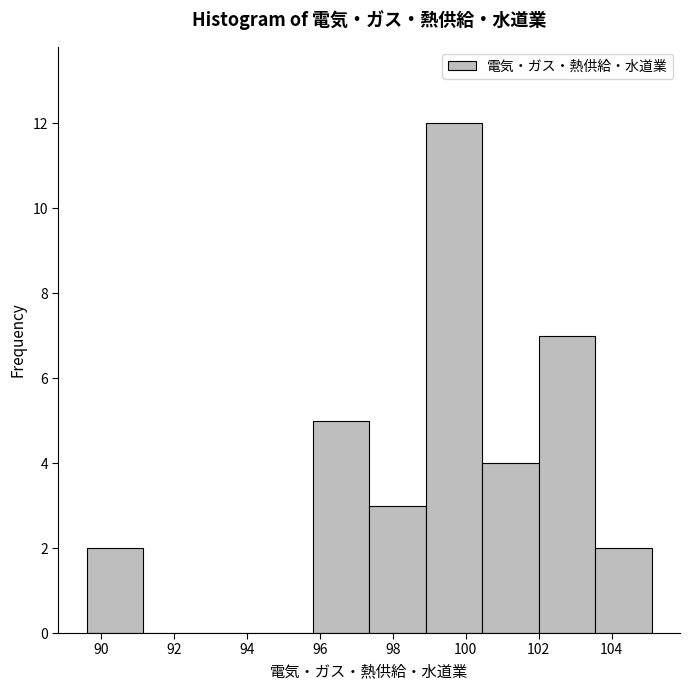

Reading left to right, transcribe this chart: for each bar, give the range it covers on the x-axis and its height. Neither the bar edges nor the heights are printed on the chart, so give them approximately, as read against the axes.

89.60 to 91.15: 2
91.15 to 92.70: 0
92.70 to 94.25: 0
94.25 to 95.80: 0
95.80 to 97.35: 5
97.35 to 98.90: 3
98.90 to 100.45: 12
100.45 to 102.00: 4
102.00 to 103.55: 7
103.55 to 105.10: 2